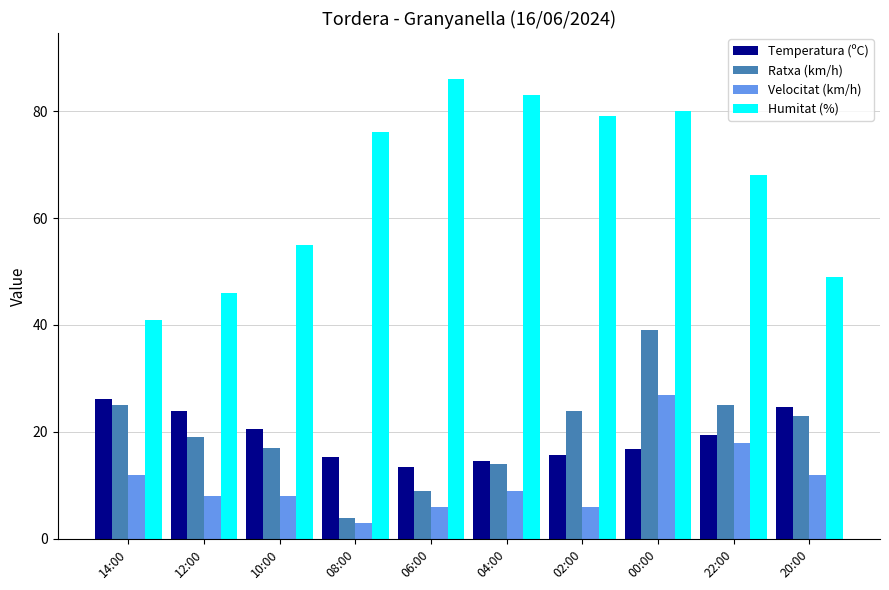

What is the value of the Humitat (%) bar at the 8th from the left?

80.0